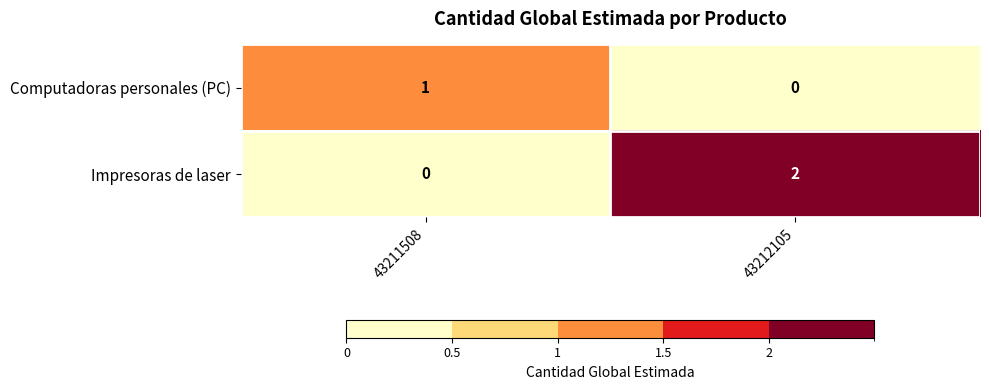

Which category has the highest value across all series?

43212105